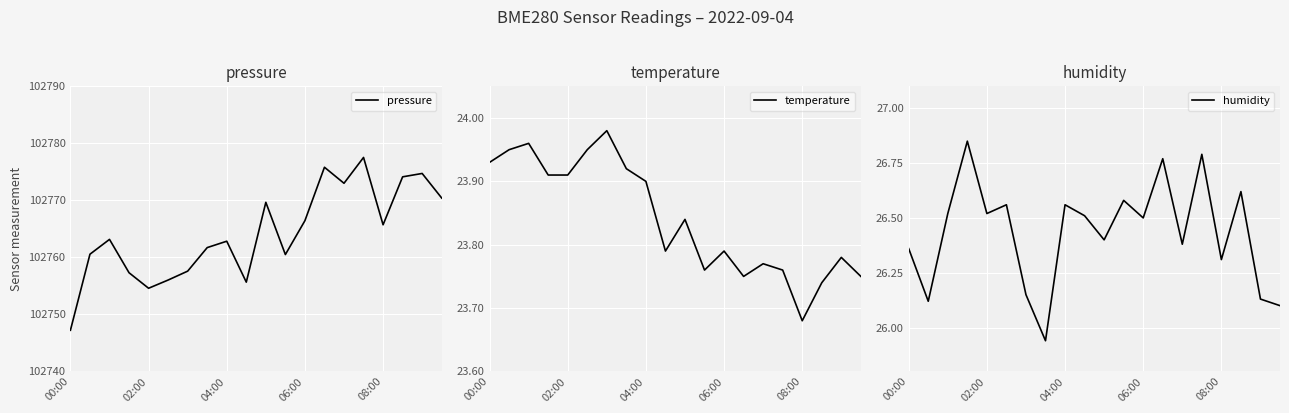

What is the maximum value for pressure?

102777.5